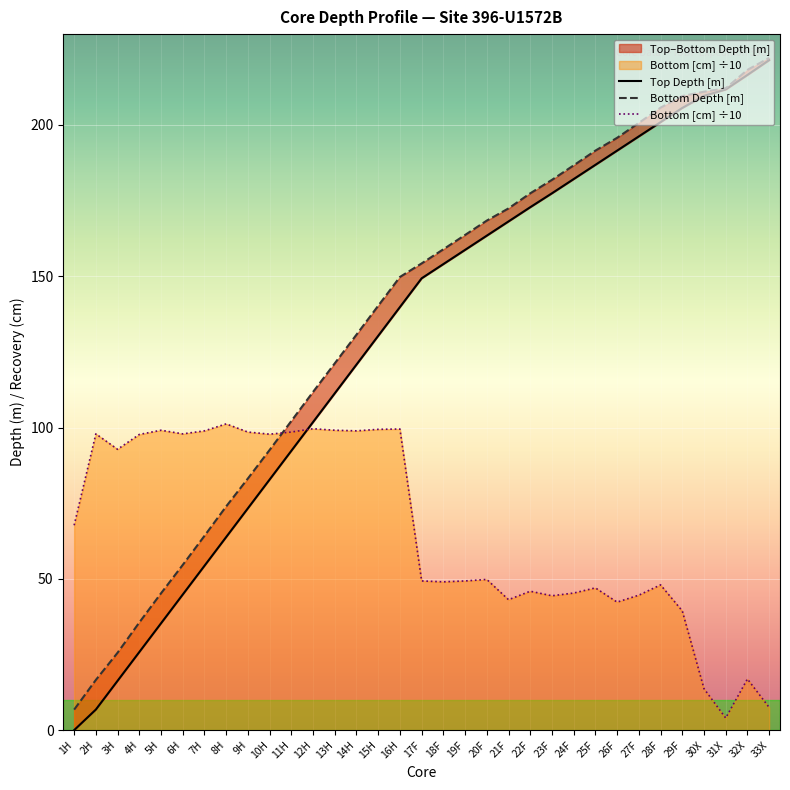

Rank the series by their maximum value, from highest to lowest.

Bottom Depth [m], Top Depth [m], Bottom [cm] ÷10